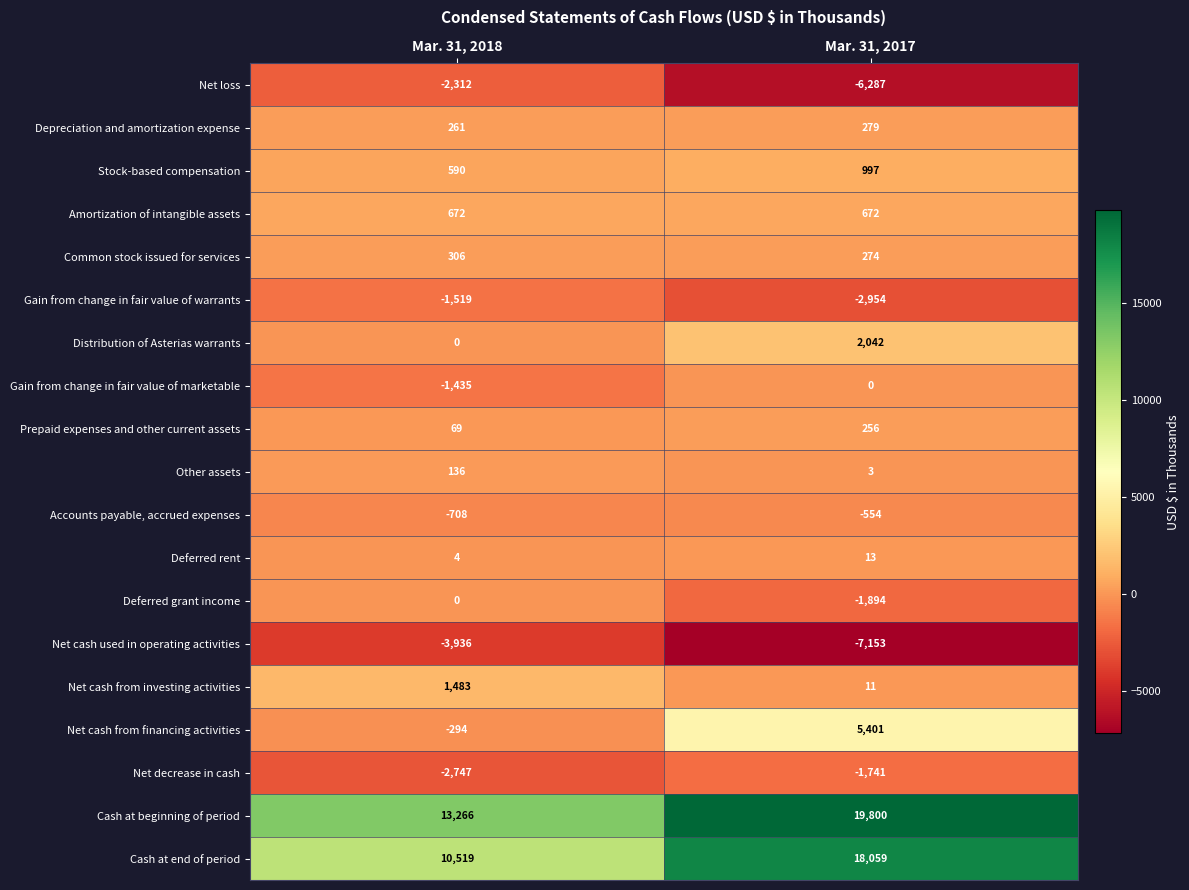

What is the total value across all series at Mar. 31, 2018?

14355